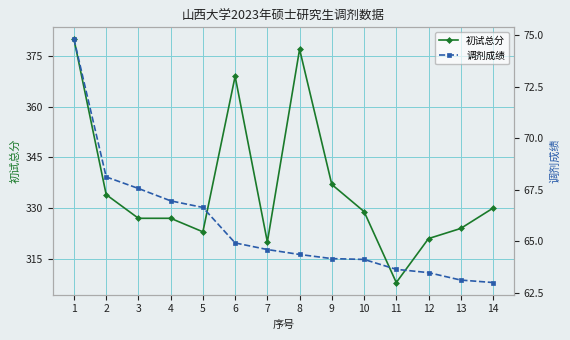

Is it true that 调剂成绩 equals 132.7 at 1?

False